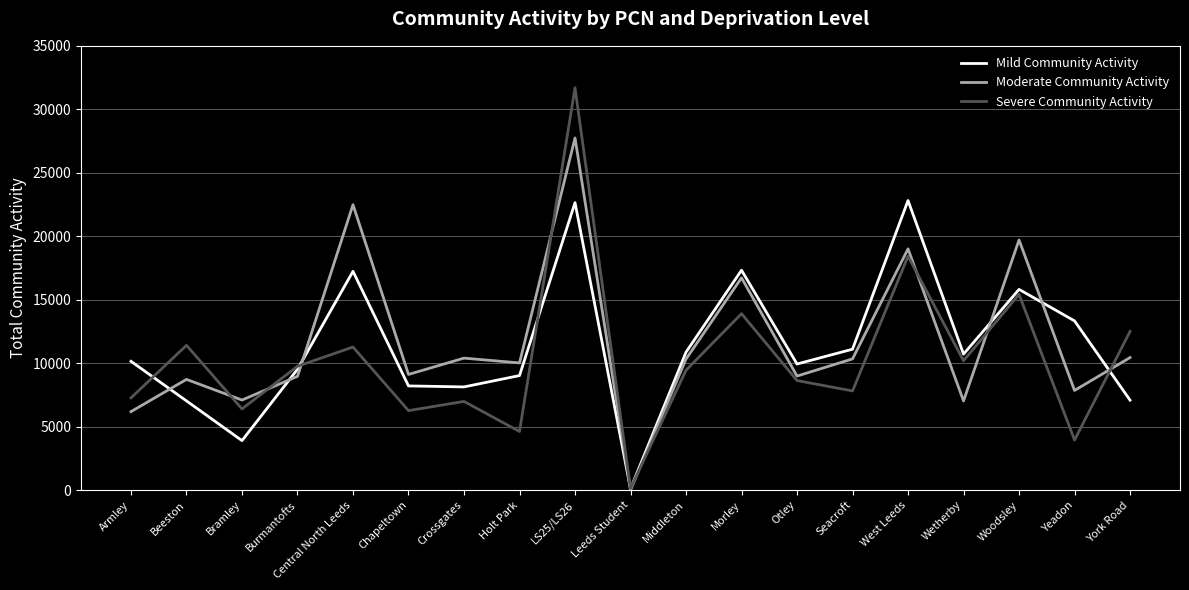

How many intersections are there between Moderate Community Activity and Mild Community Activity?

7